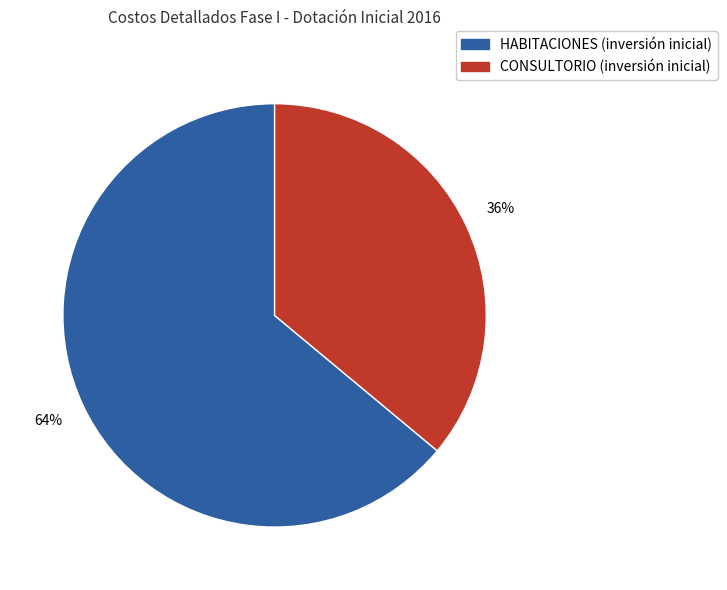

What percentage is the HABITACIONES (inversión inicial) slice, to the nearest percent?

64%